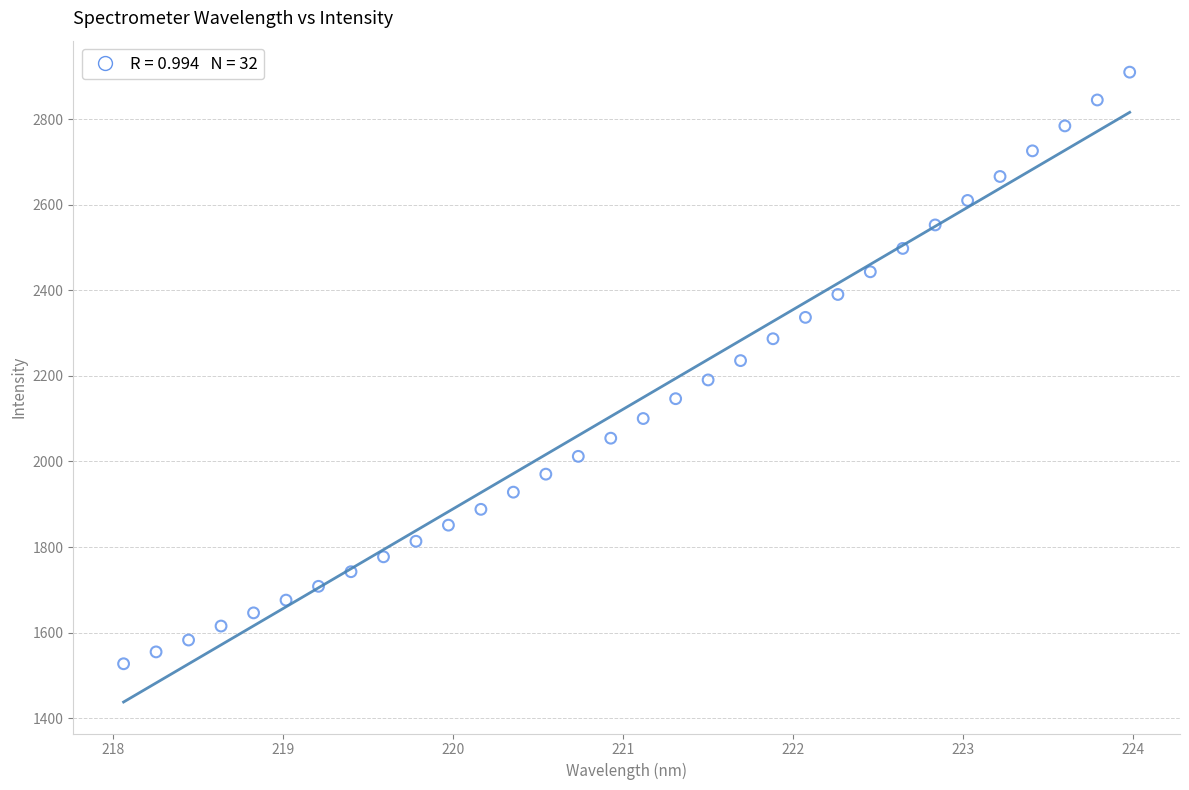

What is the range of Y values (max minus min)?

1382.3